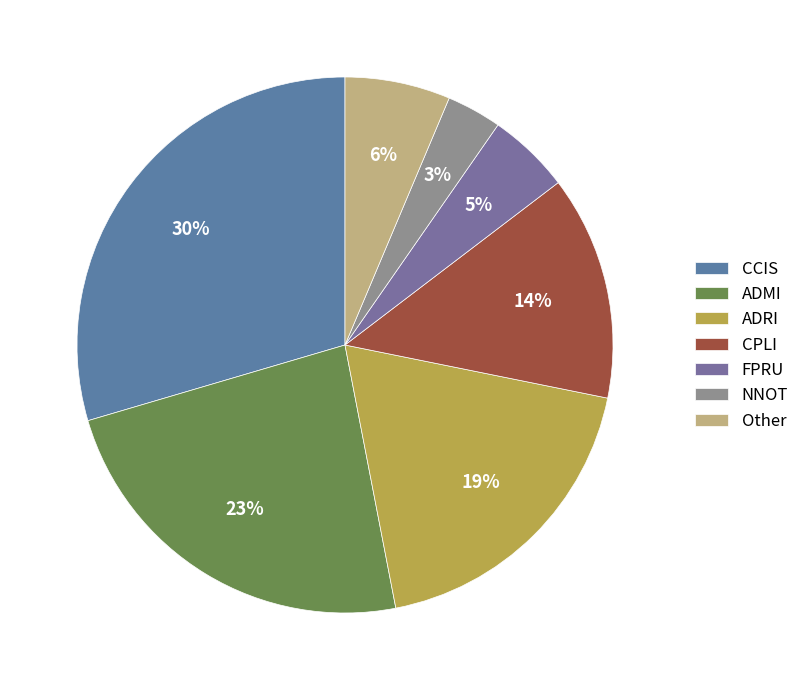

True or false: Other accounts for 6% of the total.

True